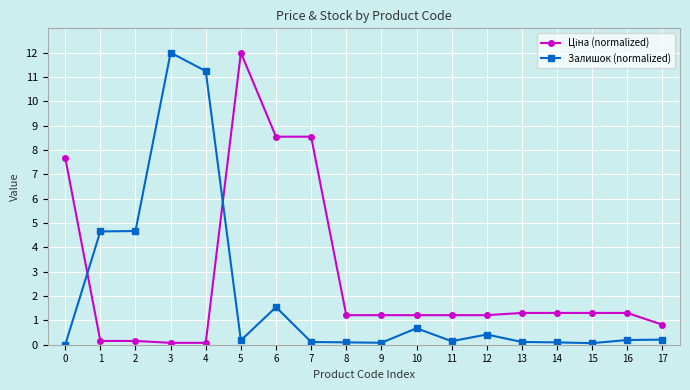

Is it true that Залишок (normalized) equals 5.8 at 0?

False